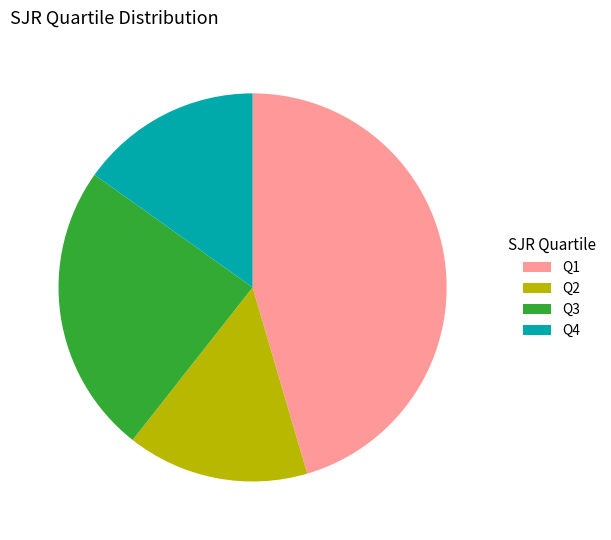

Which category has the biggest portion of the pie?

Q1